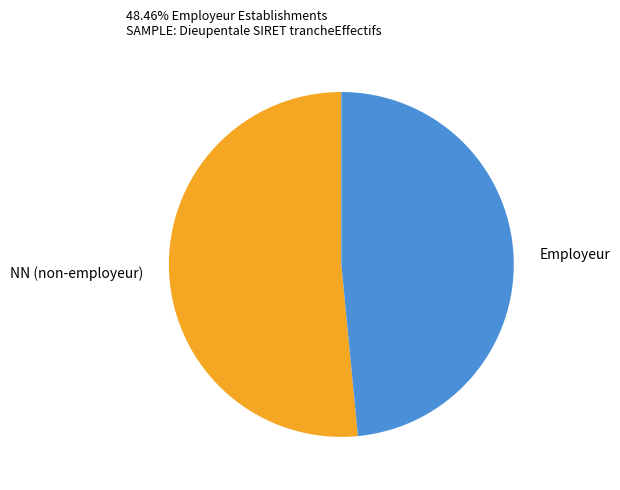

Which slice is the smallest?

Employeur